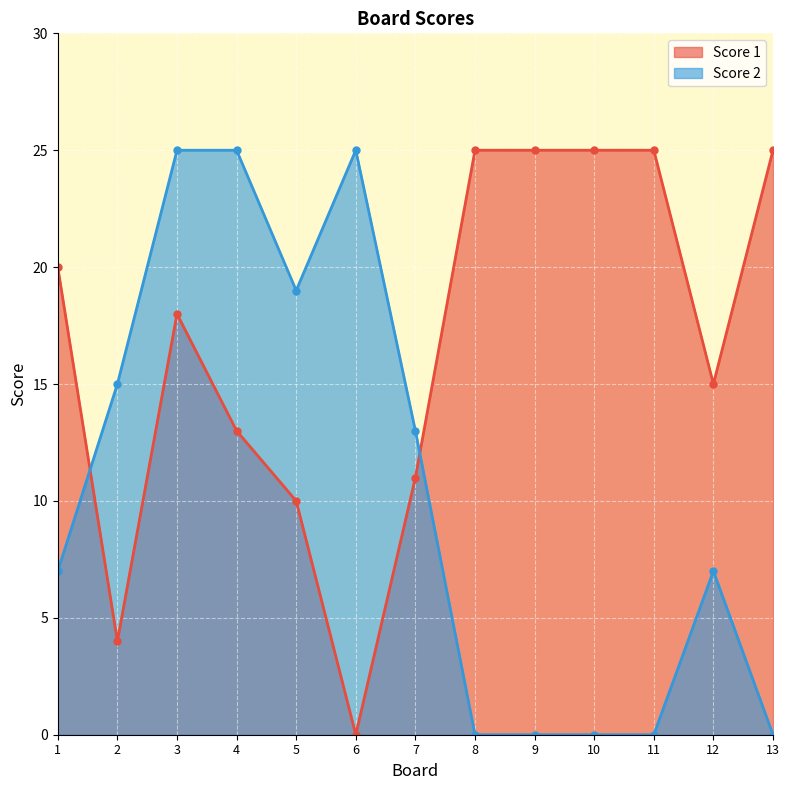

How many lines are shown in the chart?

2